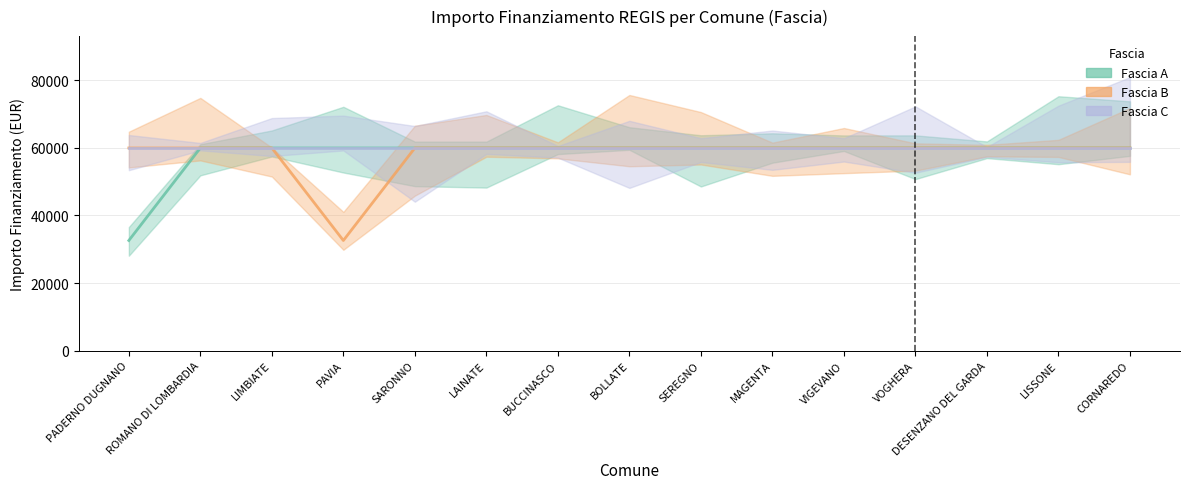

Where is Fascia C nearest to the value 59966?

PADERNO DUGNANO